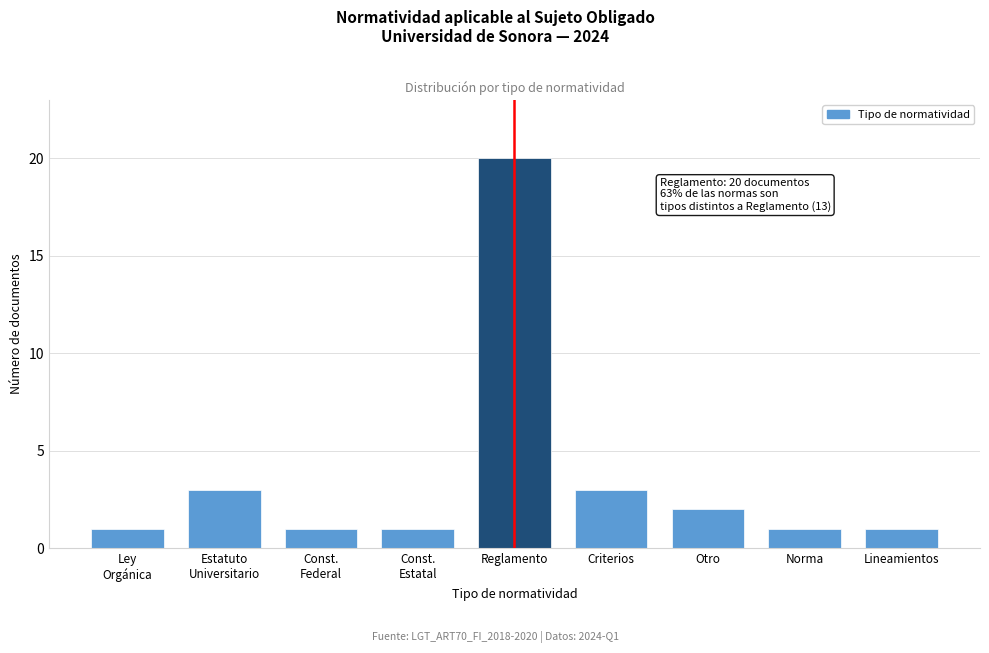

Reading left to right, list all the values displayed in this chart.

1	3	1	1	20	3	2	1	1